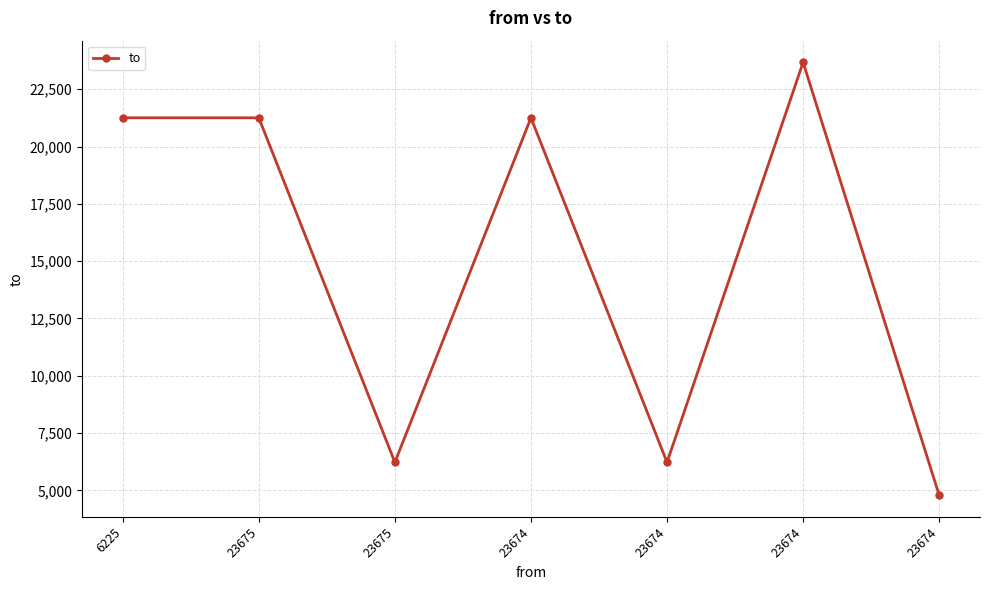

Reading left to right, extract all data points from this chart.

21253	21253	6225	21253	6225	23675	4788